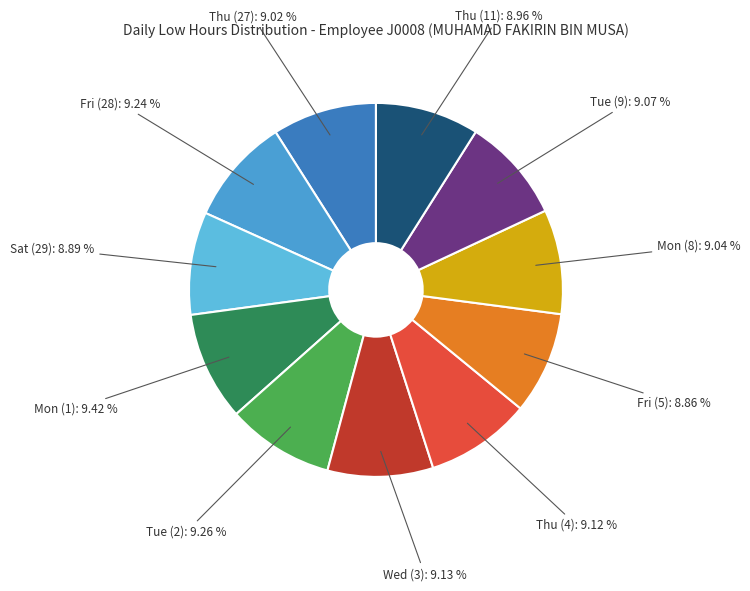

How many slices are in this pie chart?

11